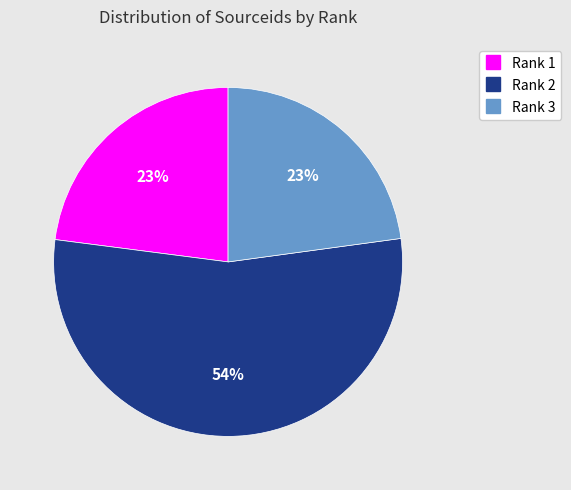

The Rank 2 slice represents 43% of the pie. True or false?

False